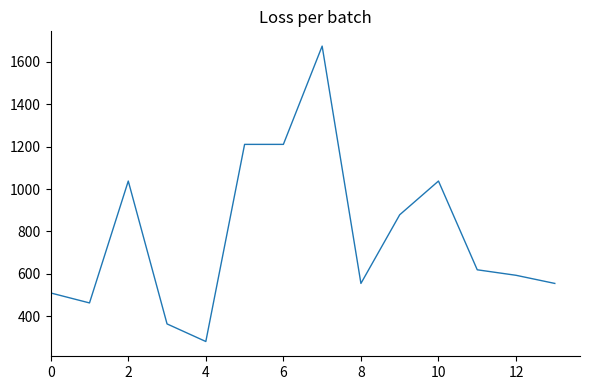

What is the minimum value shown in the chart?

281.0